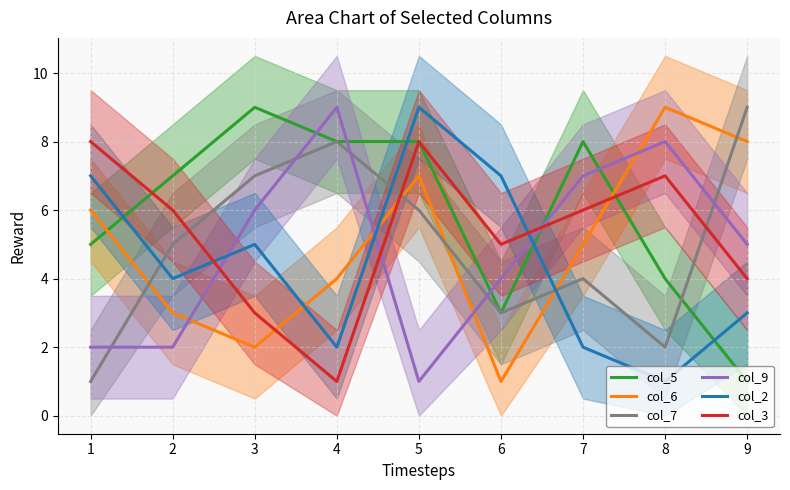

After their last crossing, which series has the higher values: col_2 or col_7?

col_7